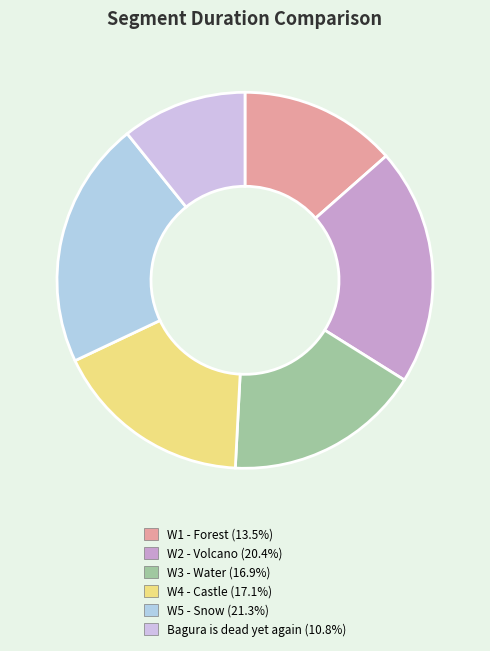

How many slices are in this pie chart?

6